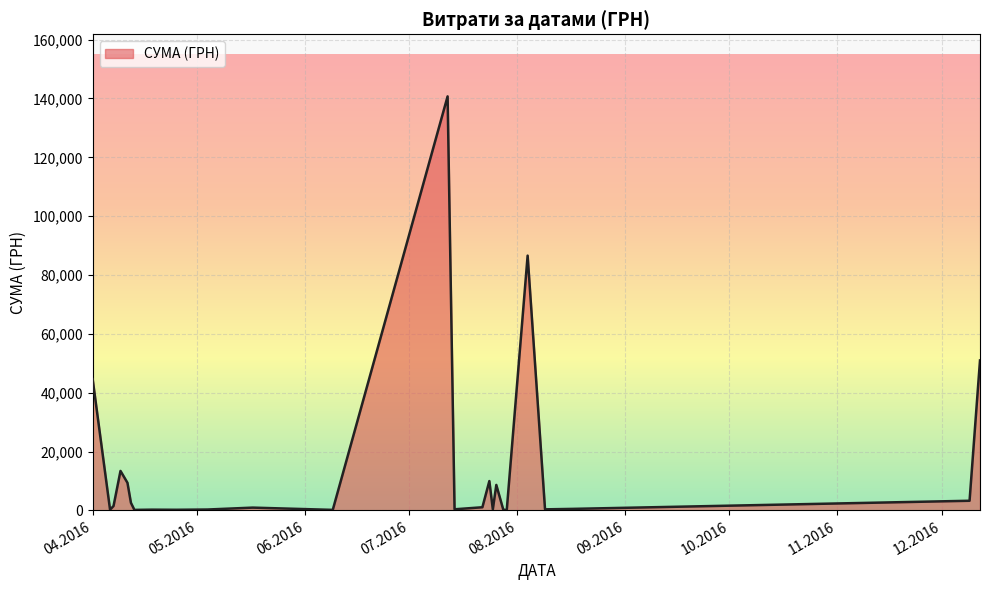

What is the maximum value shown in the chart?

140706.2